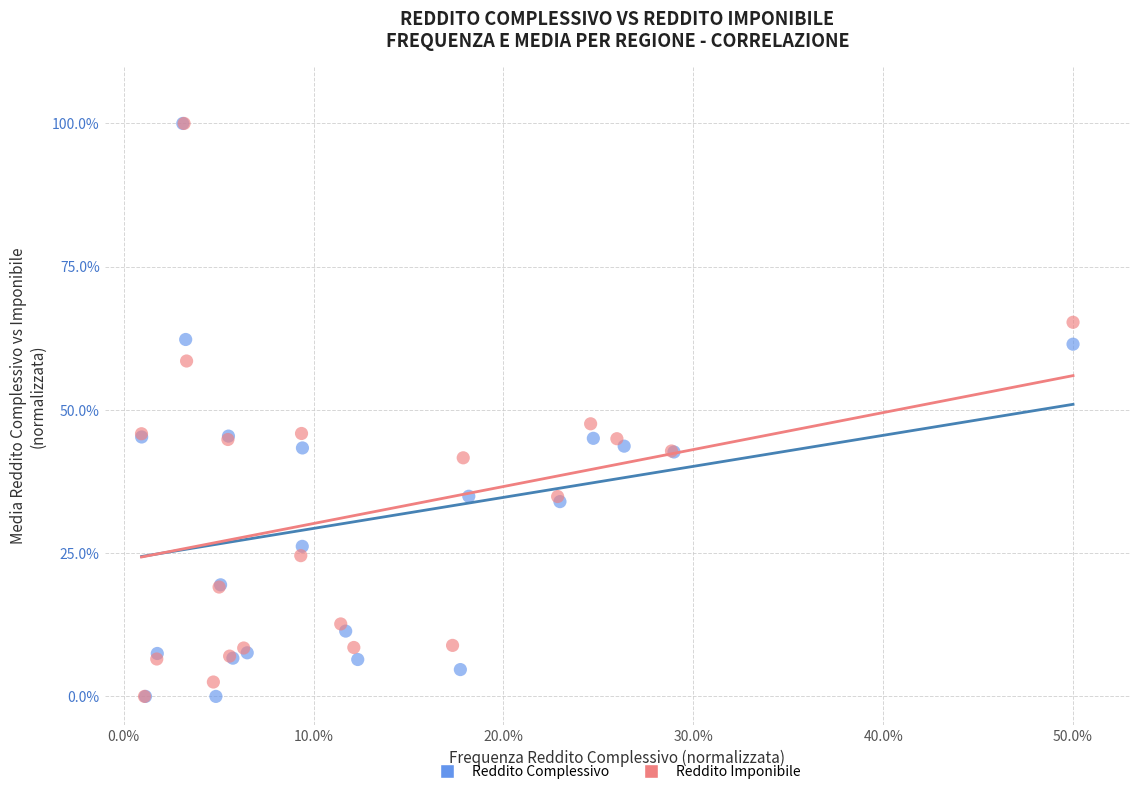

What are all the series names shown in the legend?

Reddito Complessivo, Reddito Imponibile